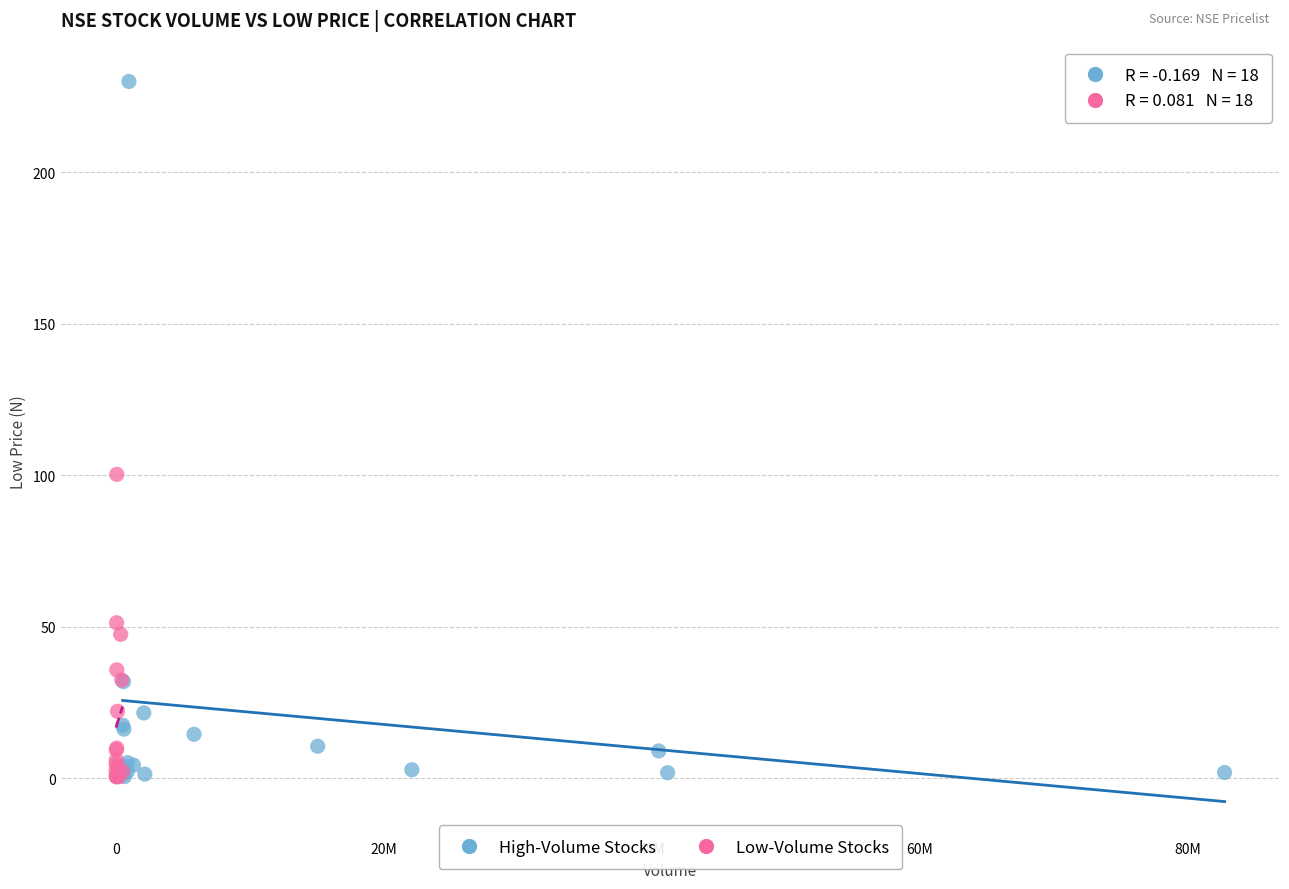

Which series has the largest Y range (max minus min)?

High-Volume Stocks